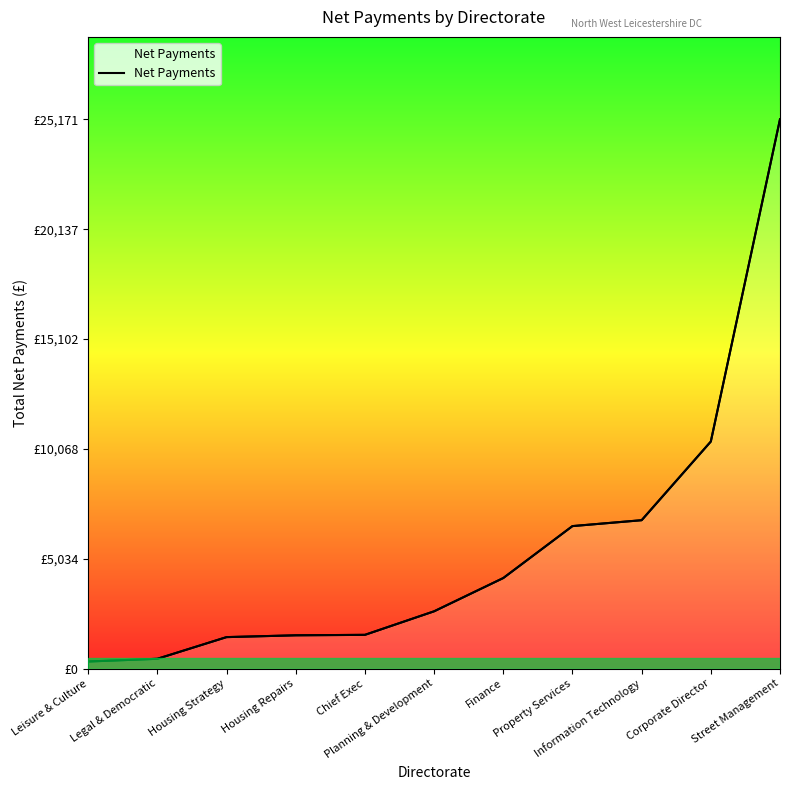

At which label is the value closest to 12748?

Corporate Director